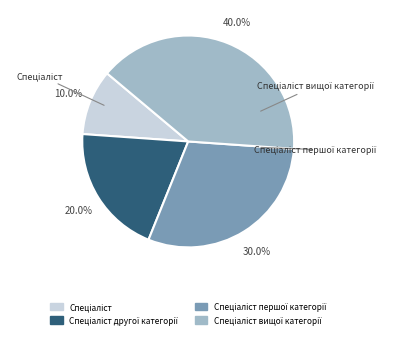

Does any single category account for the majority?

No